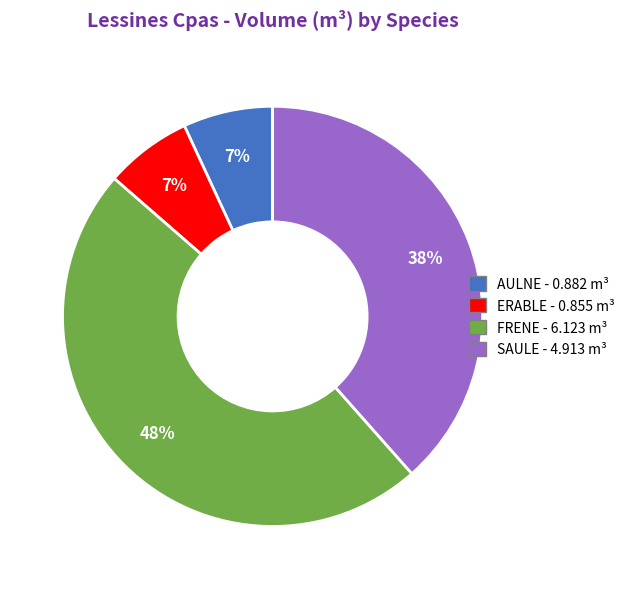

Is there a majority slice in this chart?

No